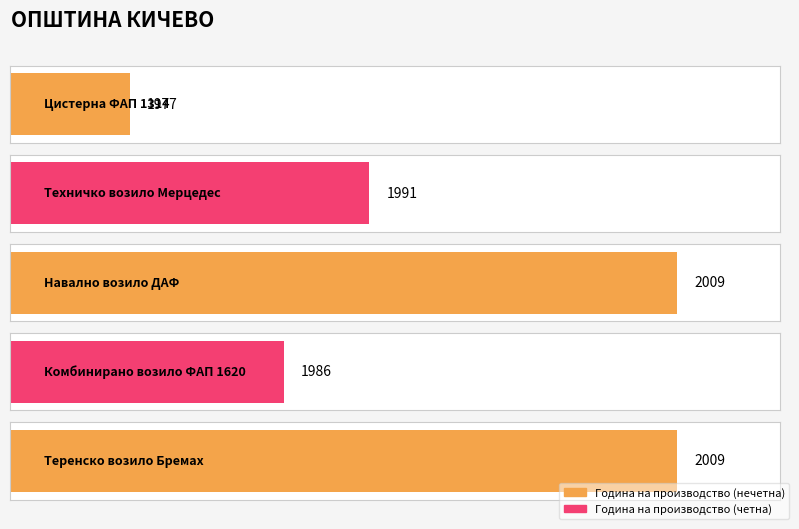

Which label corresponds to the largest value in the chart?

Навално возило ДАФ